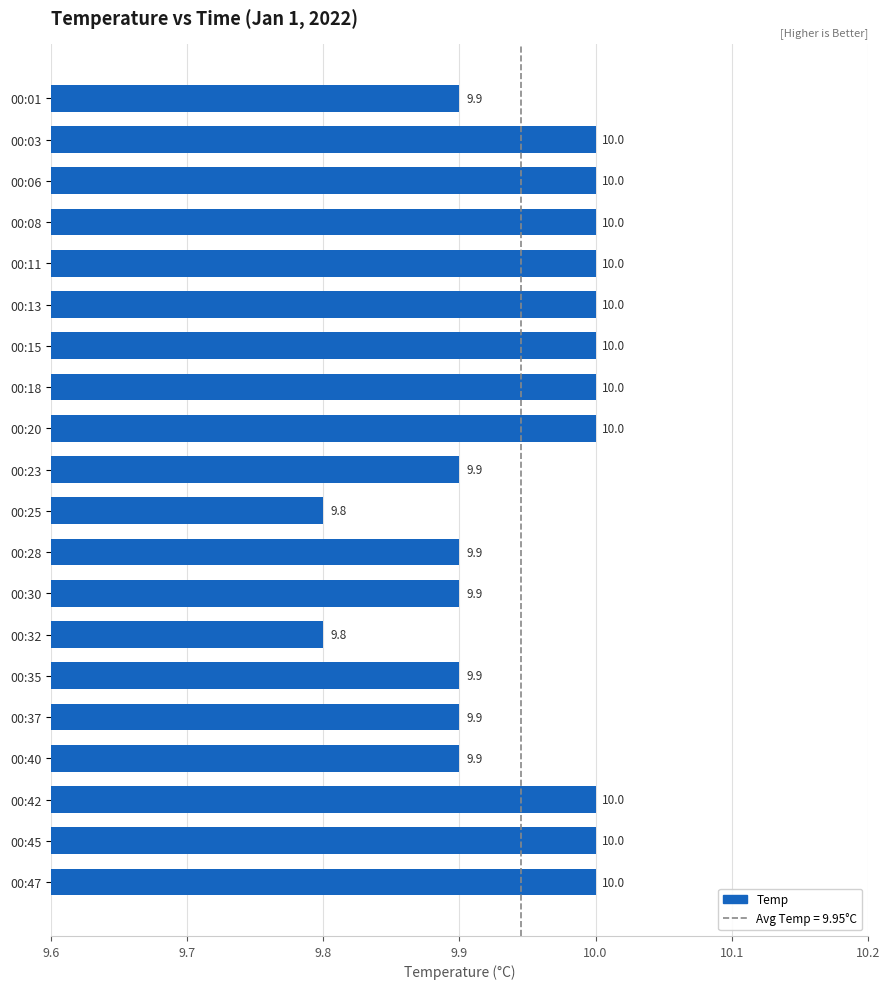

Is it true that the value at 00:11 is 10.0?

True